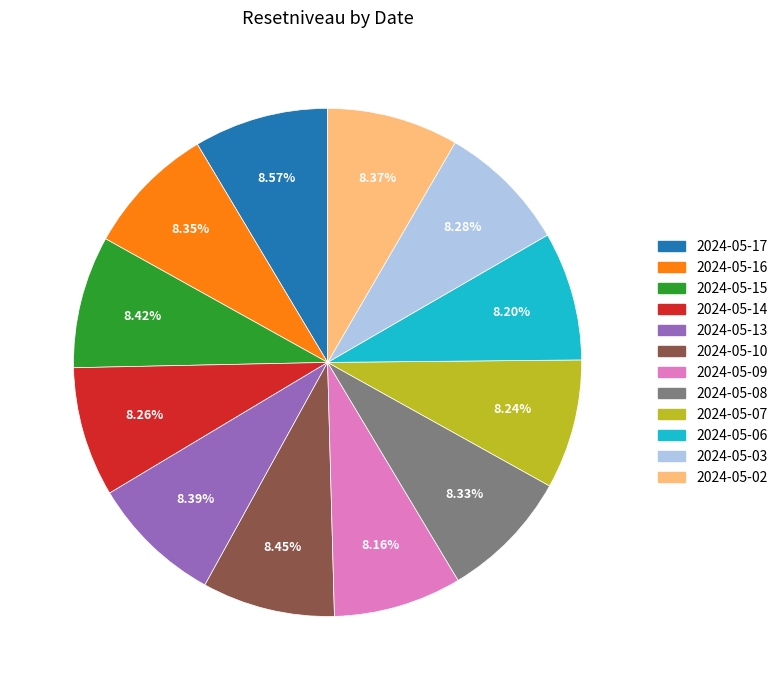

Count the number of slices in the pie.

12